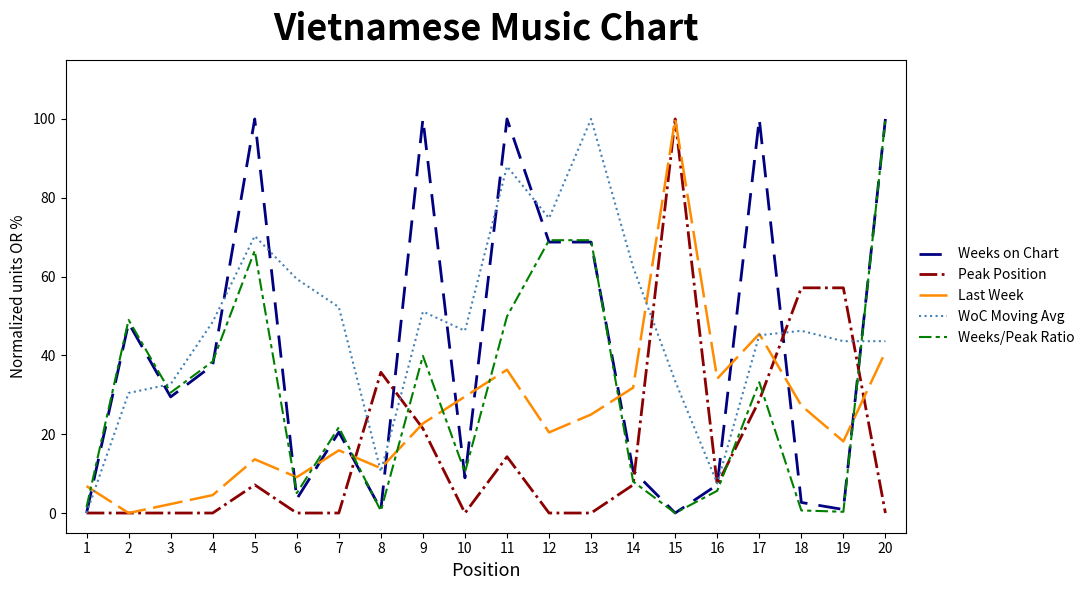

At which label does Peak Position reach its peak?

15